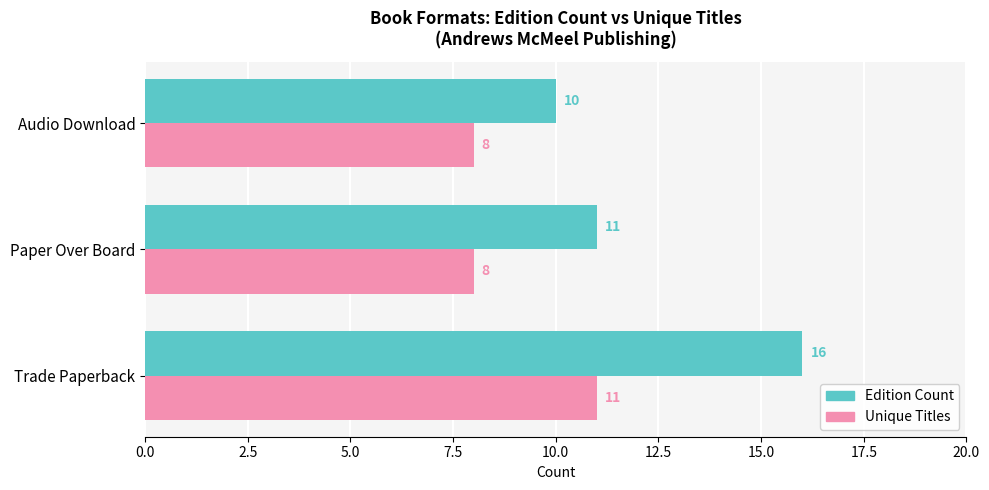

What is the difference between the maximum and minimum values in the Edition Count series?

6